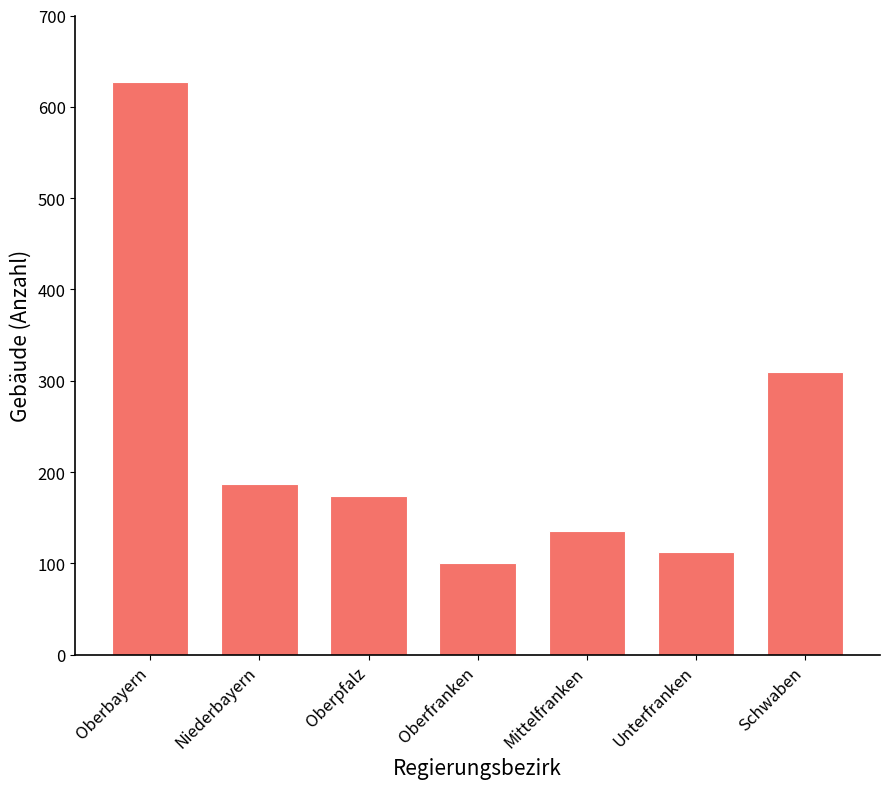

What position from the right is Oberfranken?

4